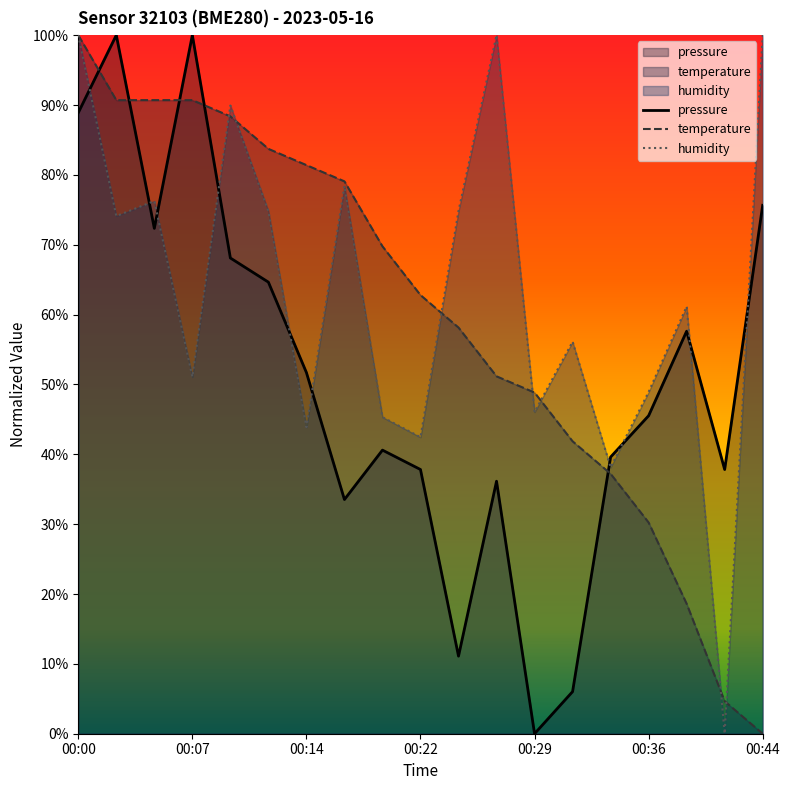

What is the difference between the maximum and second lowest values in the temperature series?

1.0